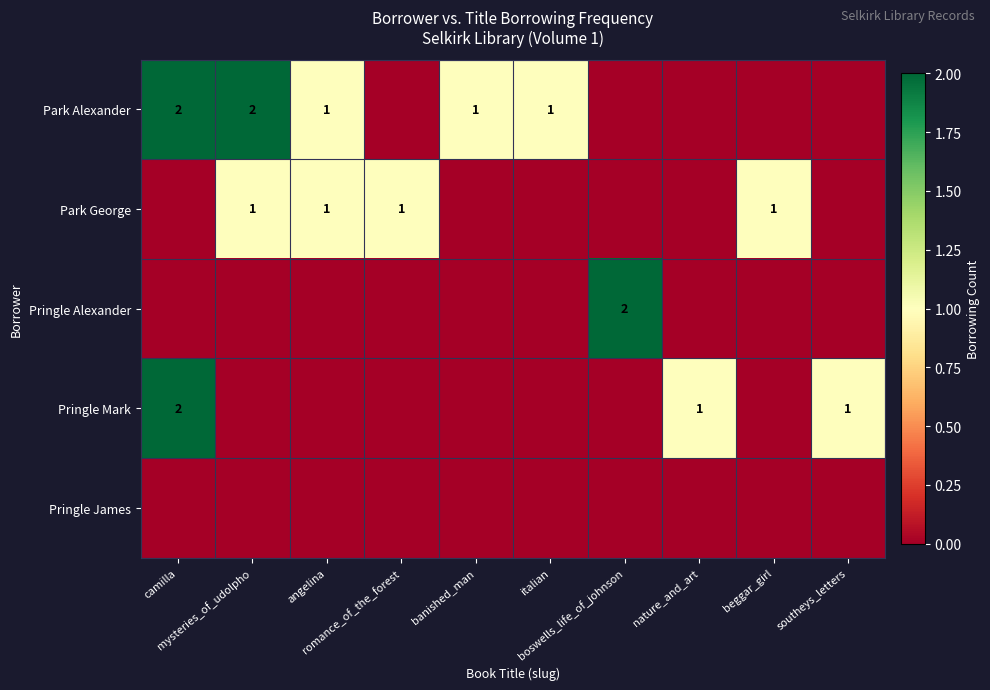

At which category is the sum across all series the highest?

camilla